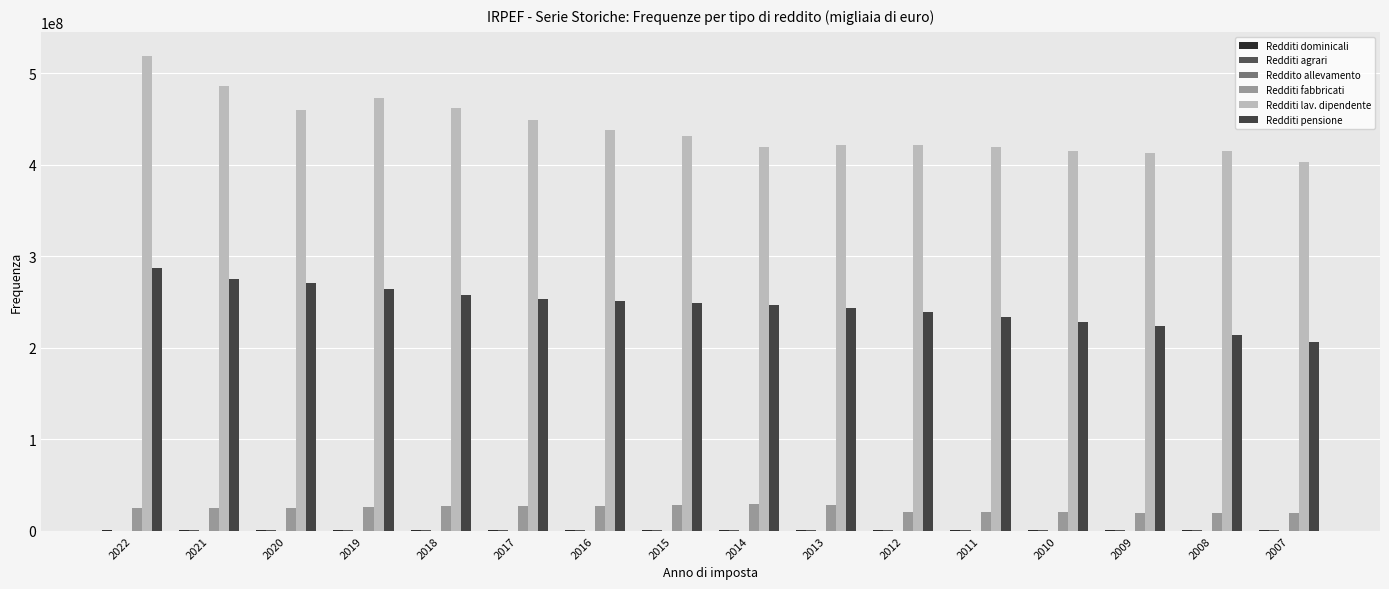

How many groups of bars are there?

16